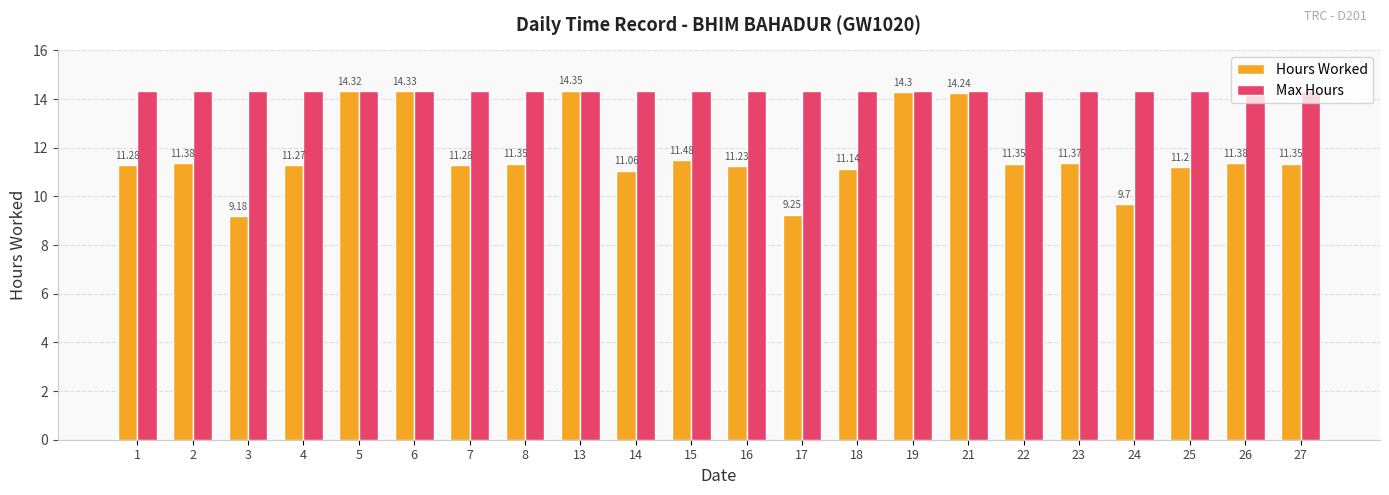

At 5, list the series in order from largest to smallest.

Max Hours, Hours Worked